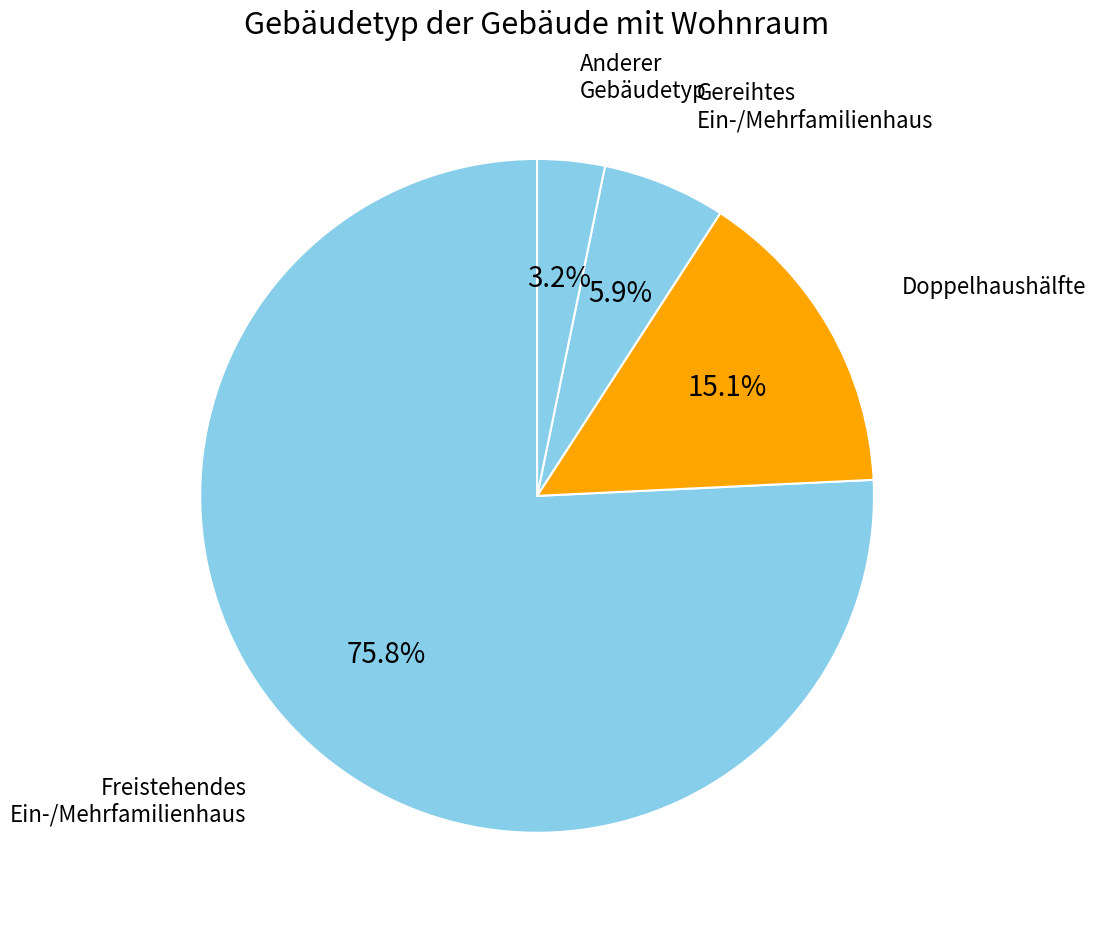

Rank the categories by value from highest to lowest.

Freistehendes Ein- oder Mehrfamilienhaus, Doppelhaushälfte, Gereihtes Ein- oder Mehrfamilienhaus, Anderer Gebäudetyp